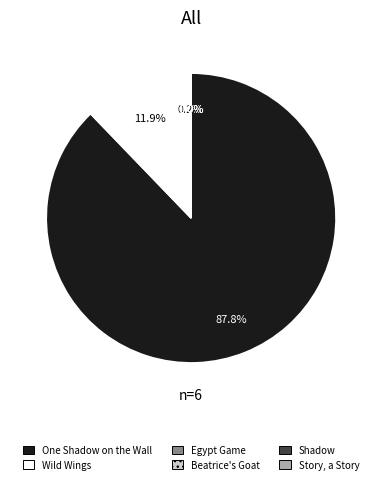

How much of the chart is everything except Wild Wings?

88.1%